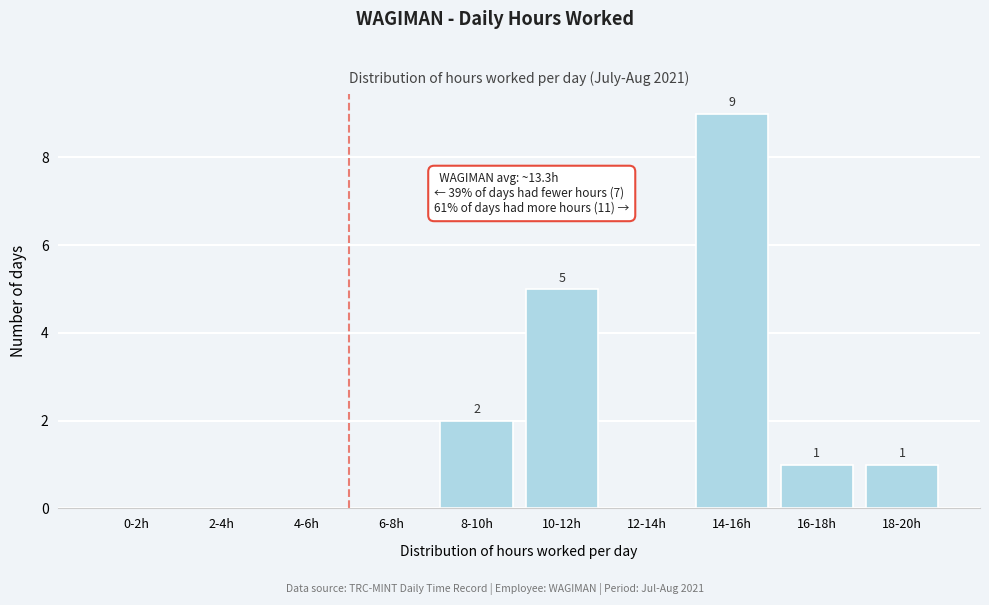

Reading right to left, list all the values displayed in this chart.

18-20h=1	16-18h=1	14-16h=9	12-14h=0	10-12h=5	8-10h=2	6-8h=0	4-6h=0	2-4h=0	0-2h=0